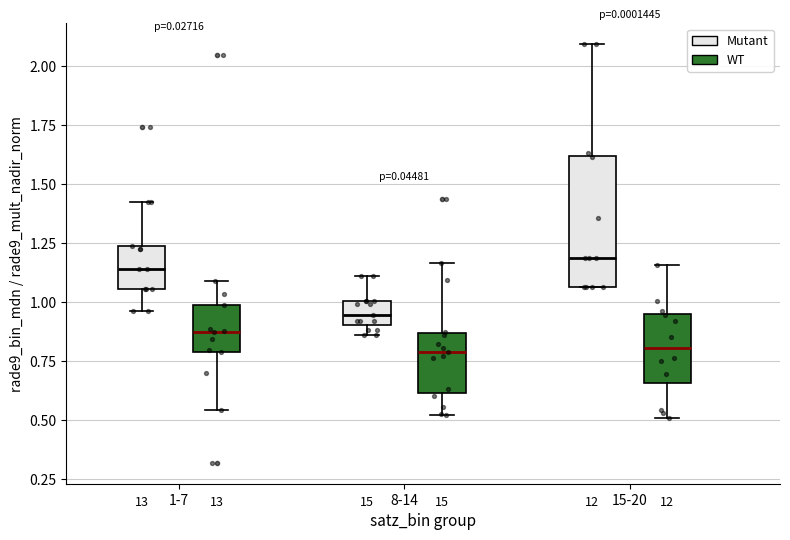

Reading left to right, read every box against the y-axis: the position of its median line, the range the box covers, and the ends of its whiskers. The values are not printed on the chart, so give them approximately, as read against the axis.

1-7 (Mutant): median 1.15, box 1.05 to 1.25, whiskers 0.95 to 1.40
1-7 (WT): median 0.85, box 0.80 to 1.00, whiskers 0.55 to 1.10
8-14 (Mutant): median 0.95, box 0.90 to 1.00, whiskers 0.85 to 1.10
8-14 (WT): median 0.80, box 0.60 to 0.85, whiskers 0.50 to 1.15
15-20 (Mutant): median 1.20, box 1.05 to 1.60, whiskers 1.05 to 2.10
15-20 (WT): median 0.80, box 0.65 to 0.95, whiskers 0.50 to 1.15